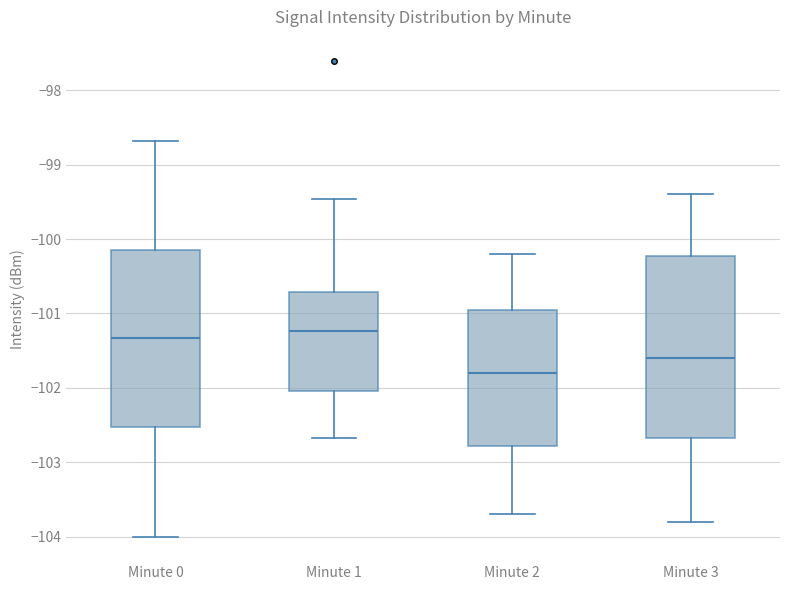

Which box's median line is the lowest?

Minute 2